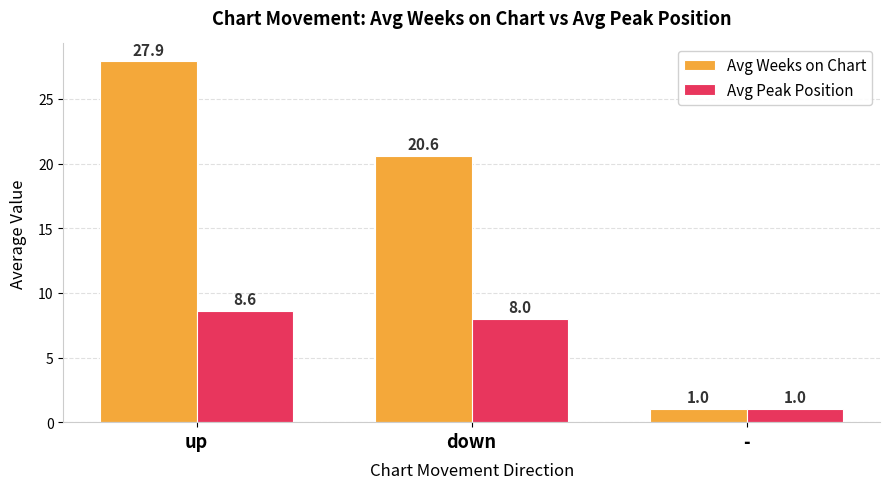

What is the label of the 2nd bar from the right?

down